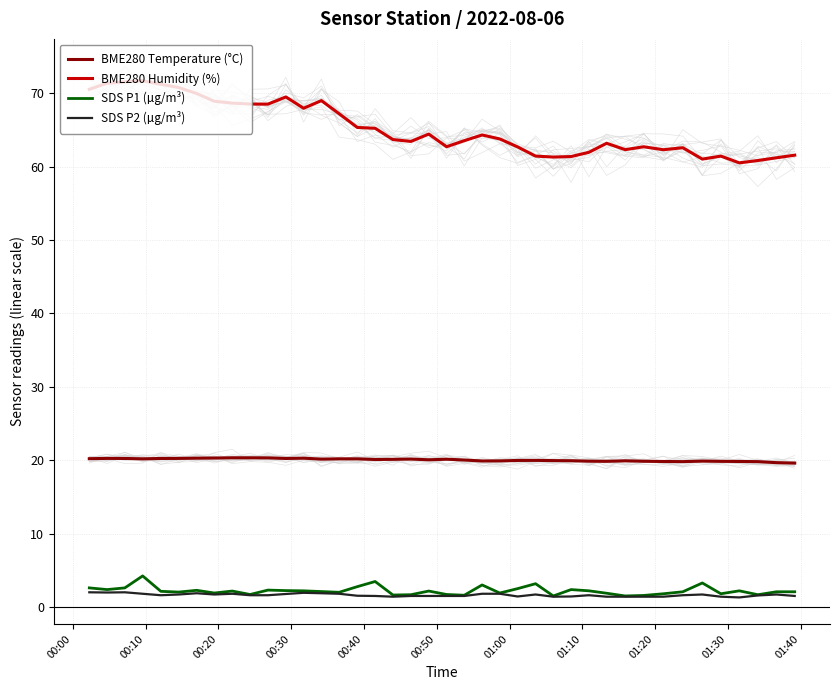

What is the maximum value for SDS P2 (µg/m³)?

2.0